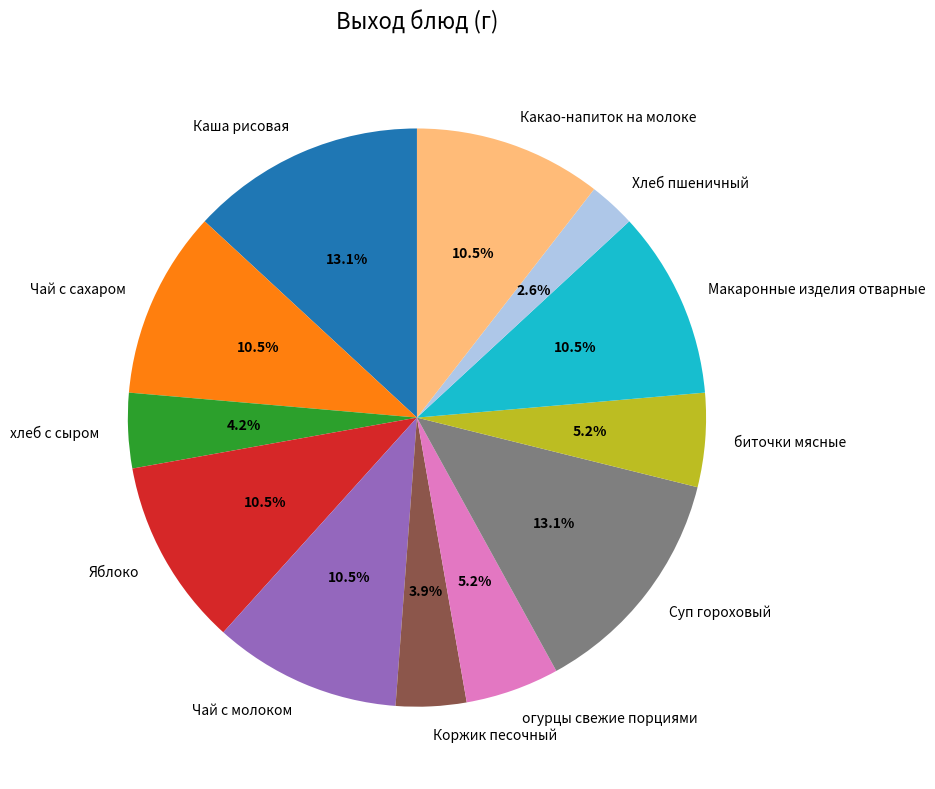

Which category has the smallest portion of the pie?

Хлеб пшеничный